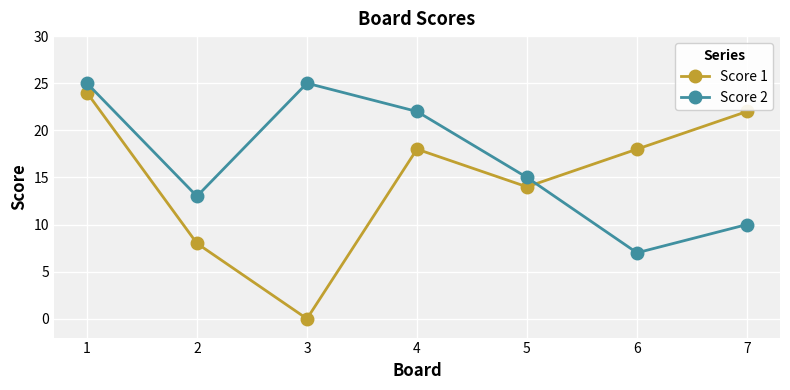

In Score 1, how many points are lower than both neighbors (excluding endpoints)?

2